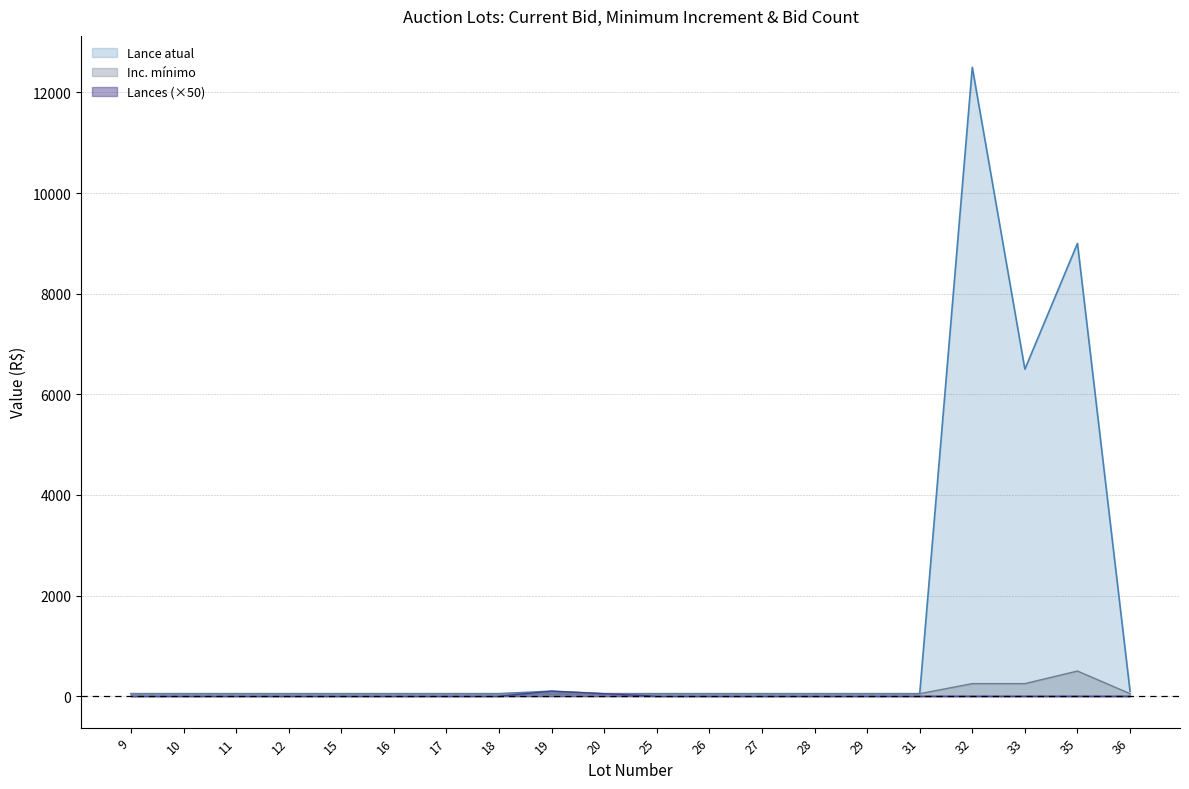

At which label does Lances reach its peak?

19